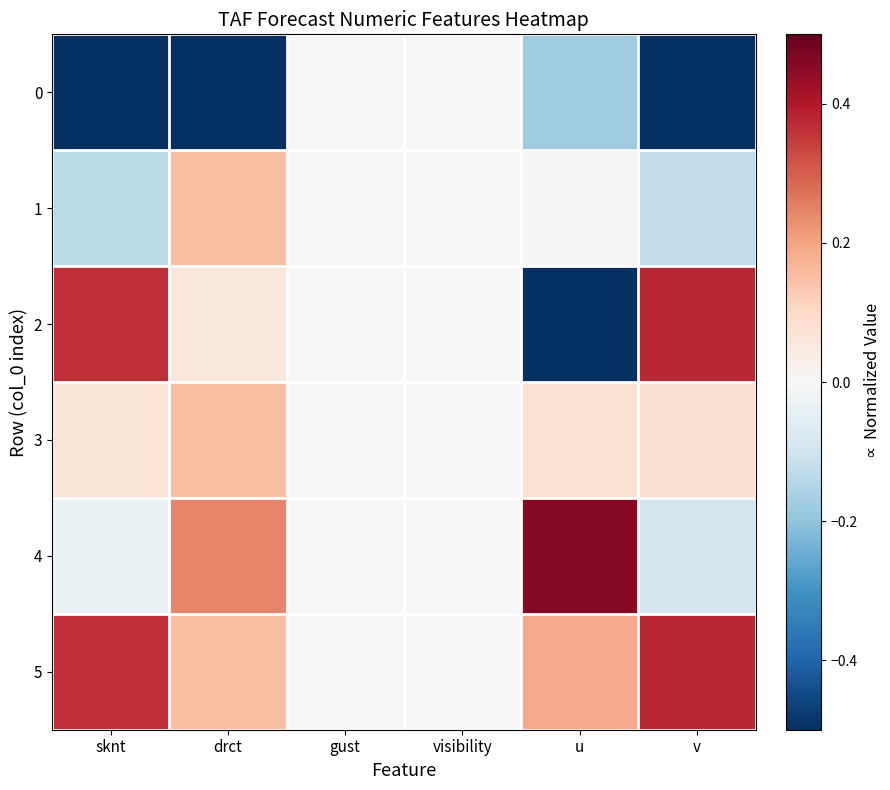

Reading left to right, list all the values displayed in this chart.

0: sknt=-0.6	drct=-0.8	gust=0.0	visibility=0.0	u=-0.2	v=-0.6
1: sknt=-0.1	drct=0.2	gust=0.0	visibility=0.0	u=0.0	v=-0.1
2: sknt=0.4	drct=0.1	gust=0.0	visibility=0.0	u=-0.5	v=0.4
3: sknt=0.1	drct=0.2	gust=0.0	visibility=0.0	u=0.1	v=0.1
4: sknt=-0.0	drct=0.2	gust=0.0	visibility=0.0	u=0.5	v=-0.1
5: sknt=0.4	drct=0.2	gust=0.0	visibility=0.0	u=0.2	v=0.4